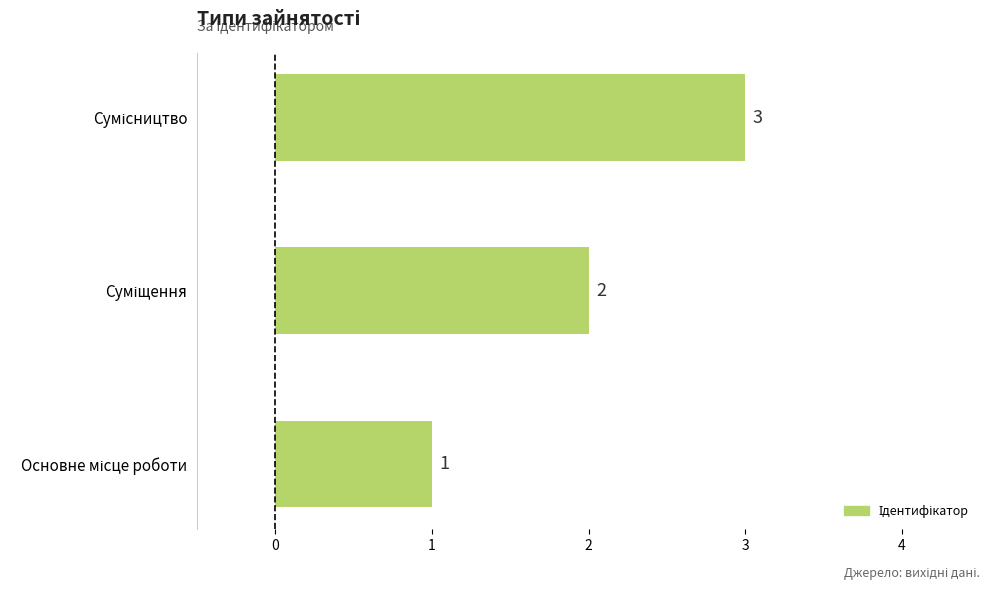

What is the smallest value displayed?

1